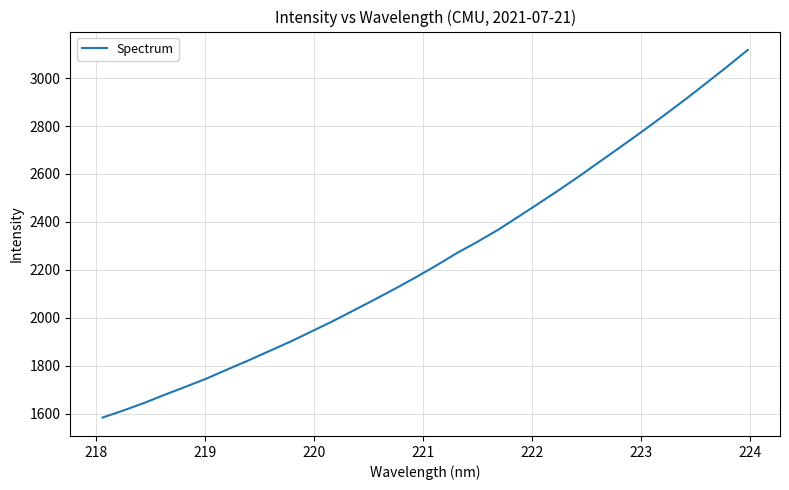

What is the difference between the maximum and minimum values?

1534.6